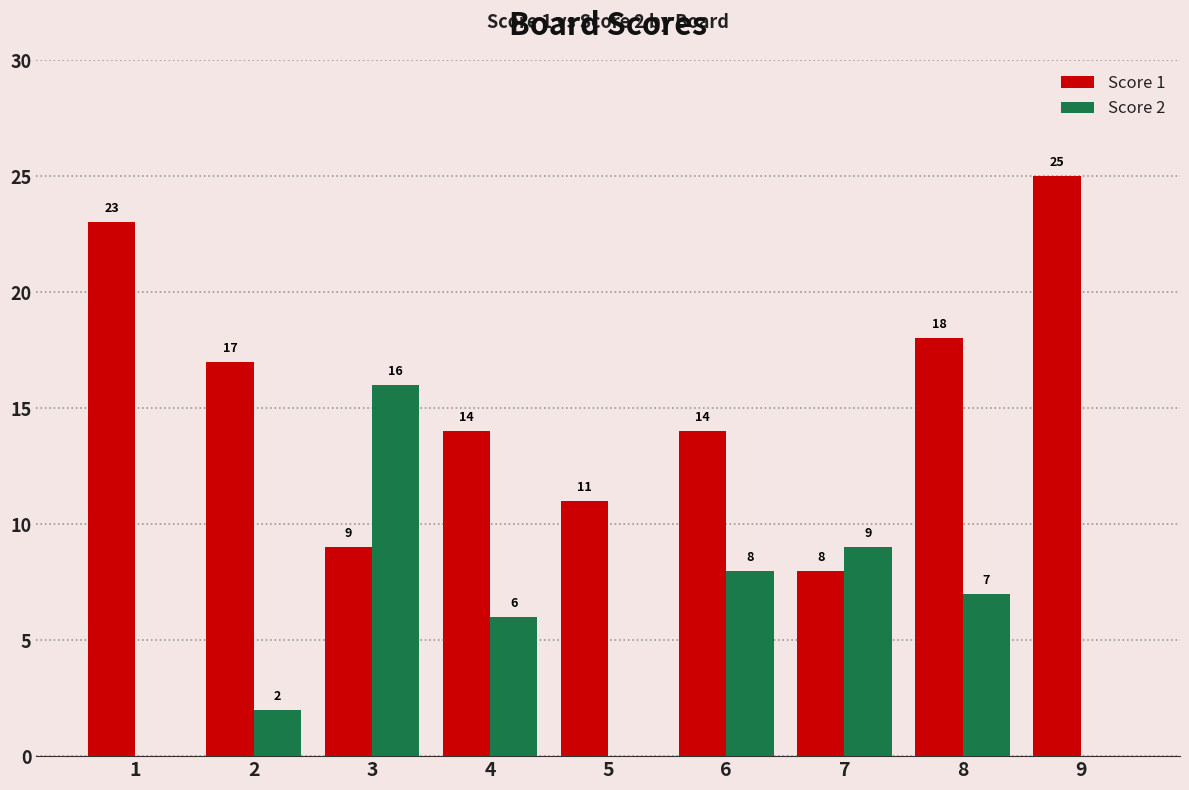

Between 2 and 6, which series saw the biggest shift?

Score 2